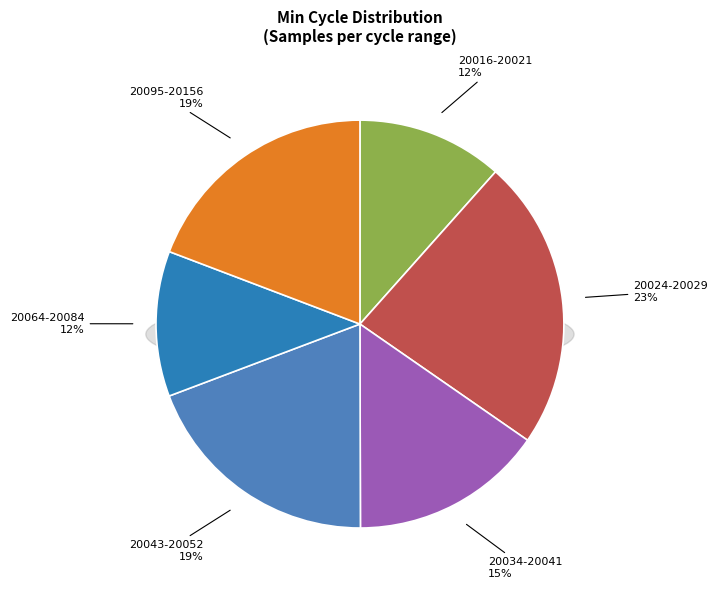

Is there any slice that represents more than half of the pie?

No